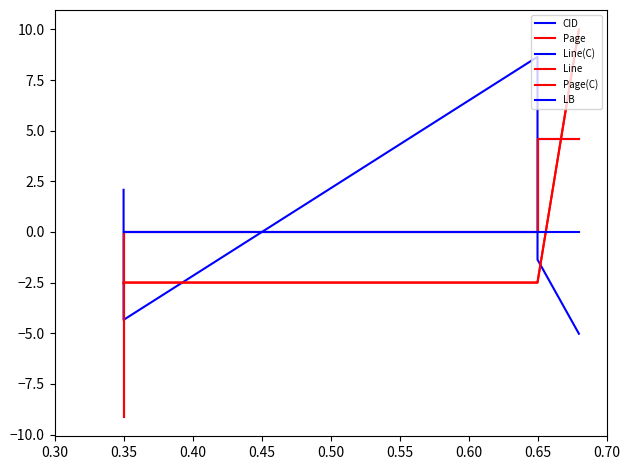

How many lines are shown in the chart?

6